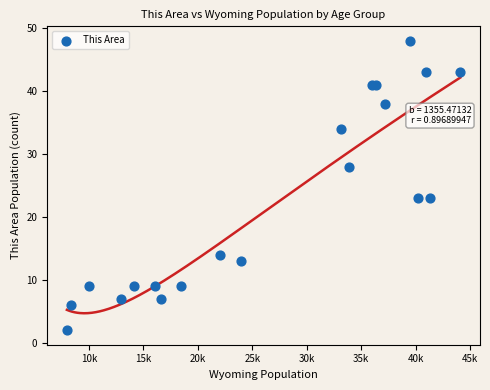

What is the range of Y values (max minus min)?

46